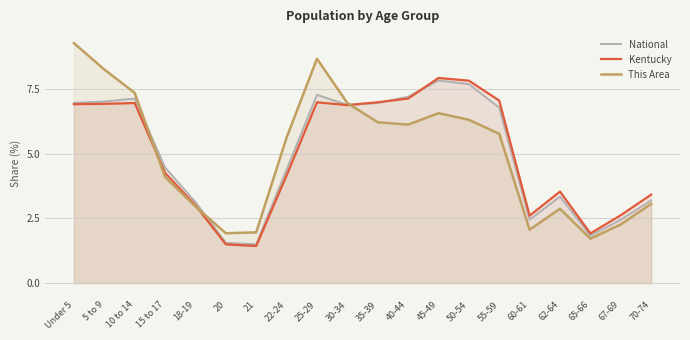

What is the greatest value displayed?

9.3